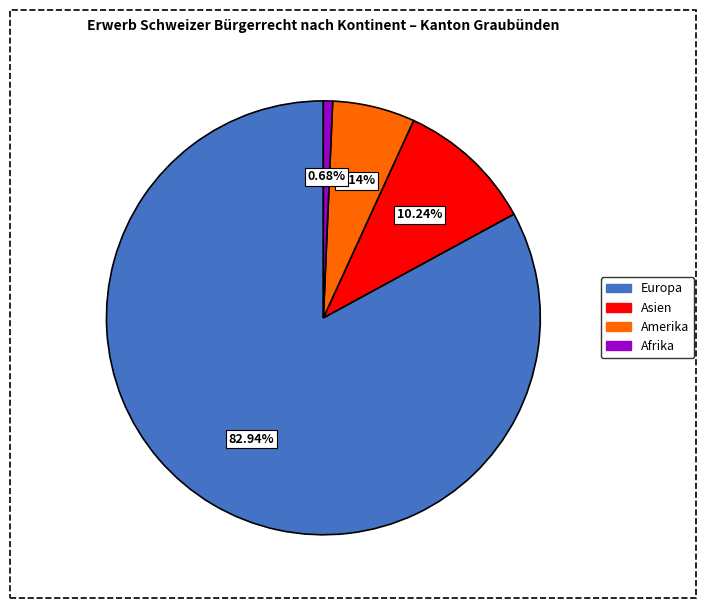

Is there a majority slice in this chart?

Yes